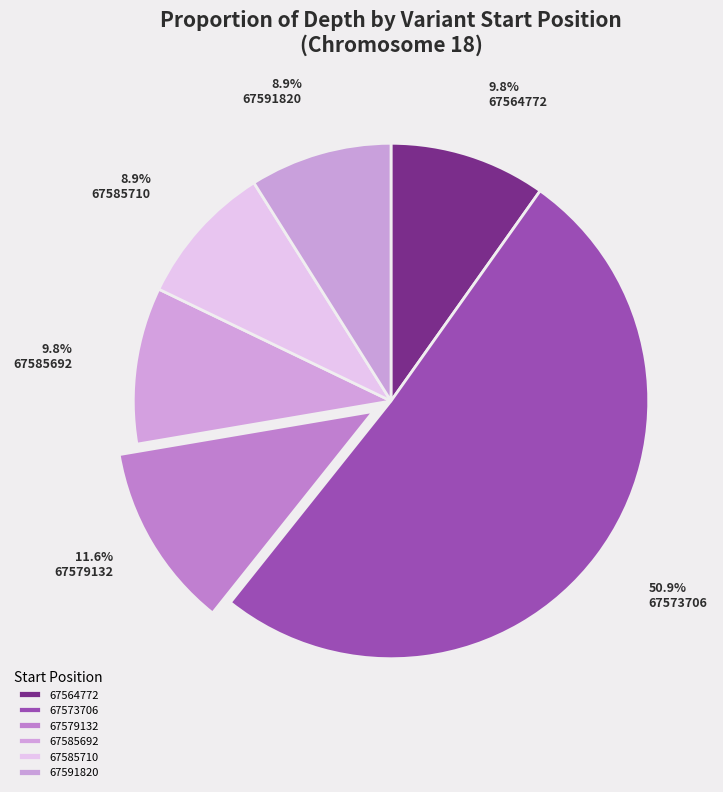

What percentage is the 67573706 slice, to the nearest percent?

51%